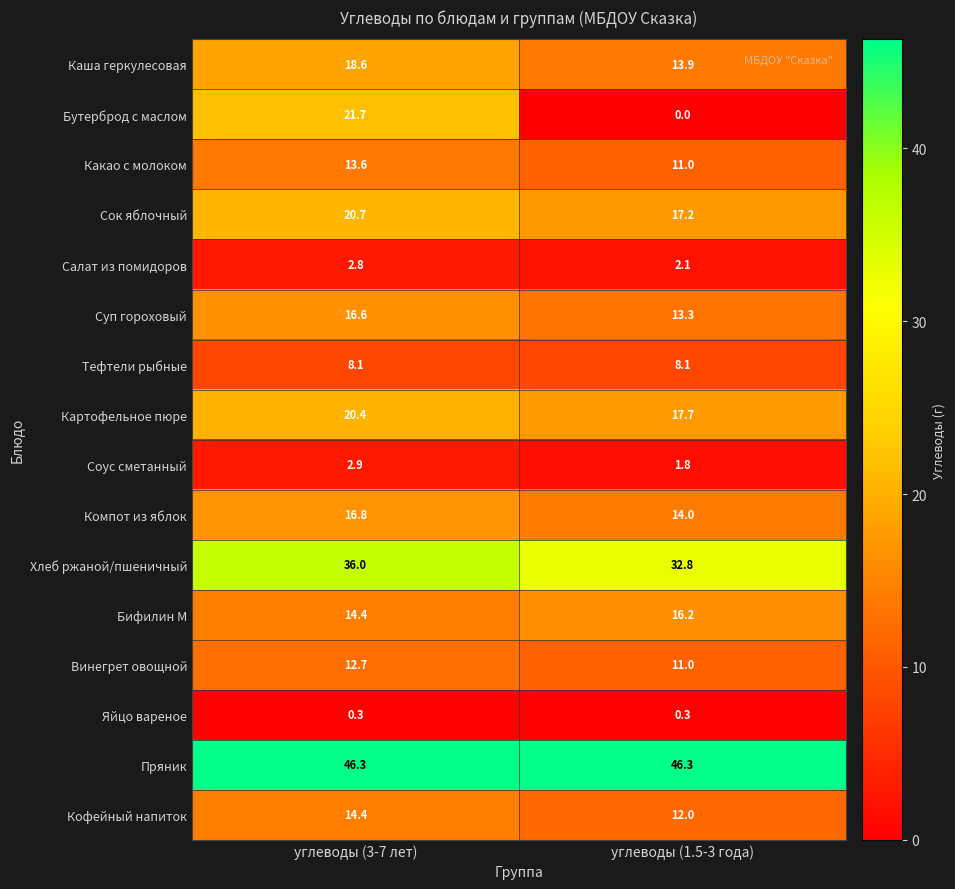

What is the sum of all Бифилин М values?

30.6